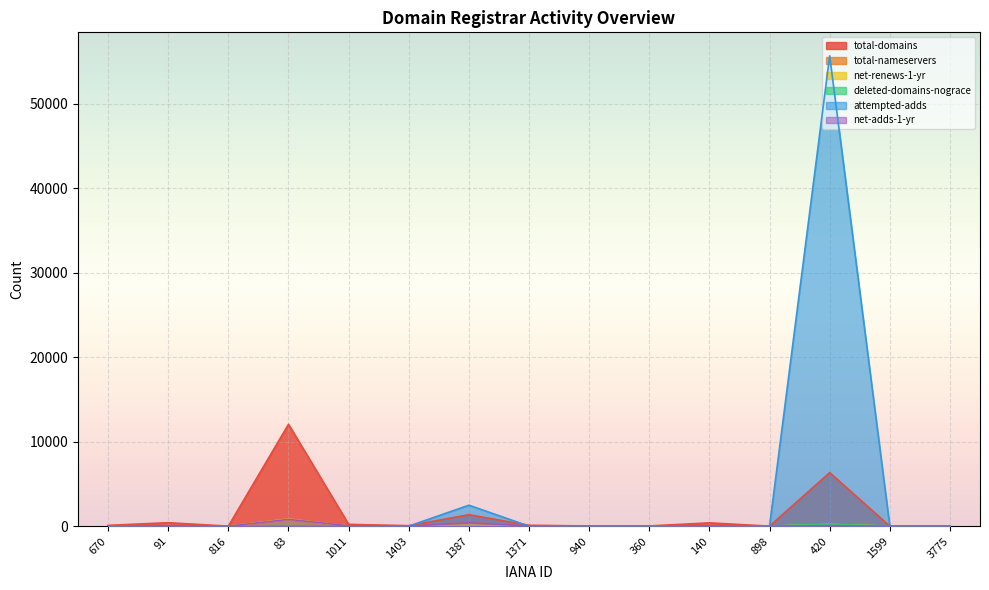

What is the difference between the maximum and minimum values in the attempted-adds series?

55681